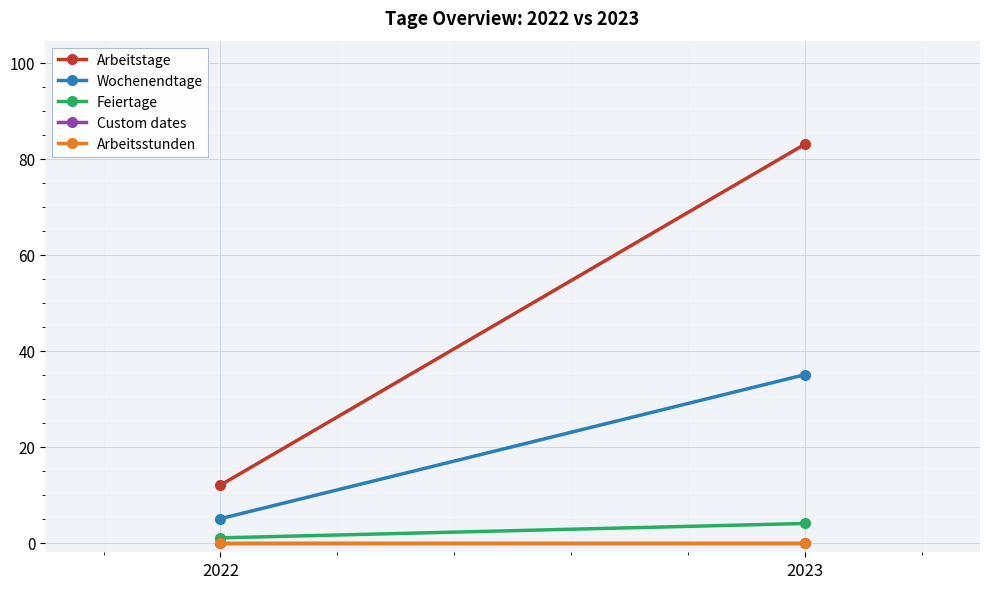

How many Wochenendtage values are between 5 and 35?

2